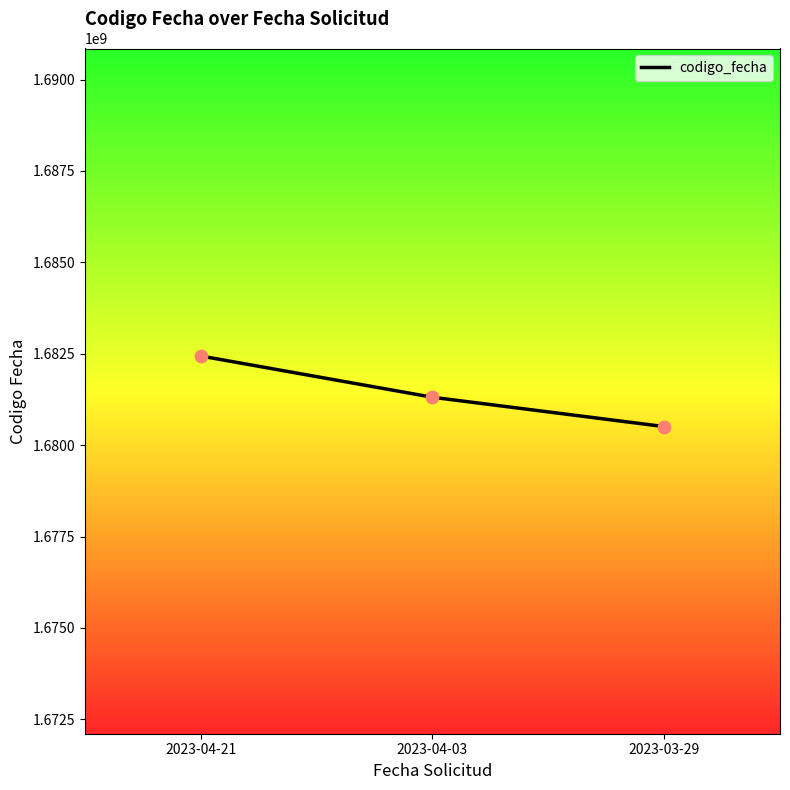

What is the change in value from 2023-04-21 to 2023-04-03?

-1128529